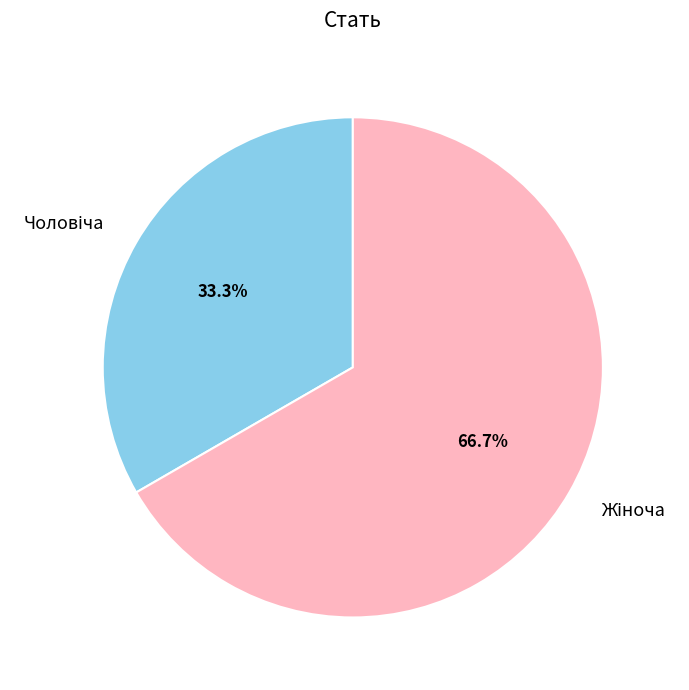

Does any single category account for the majority?

Yes